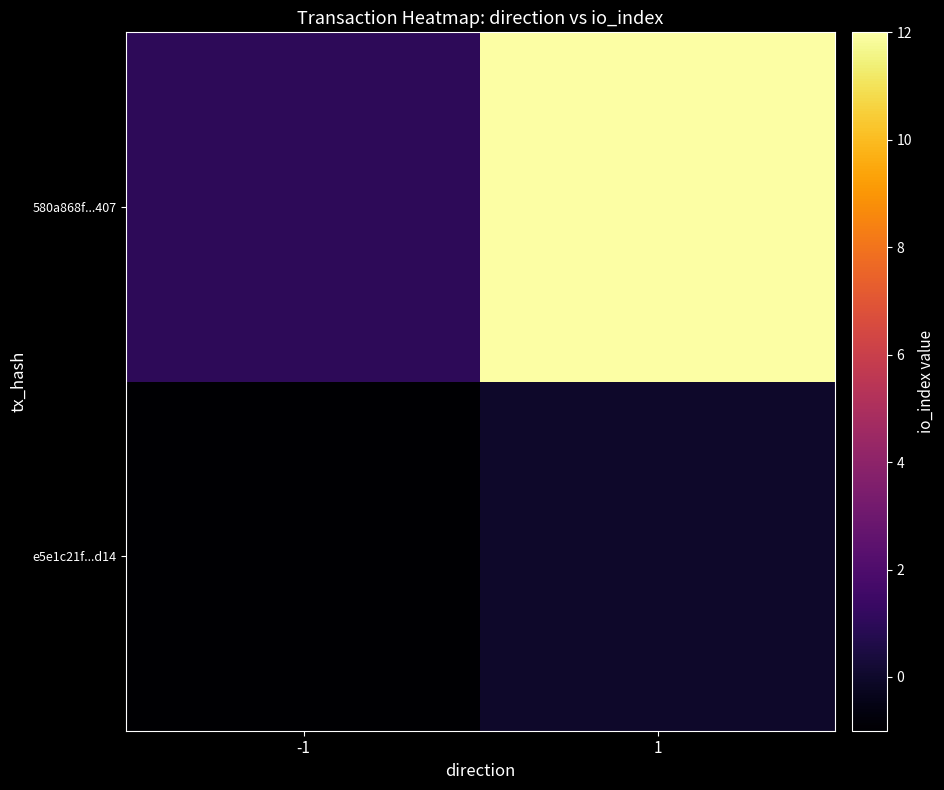

Reading left to right, what are all the values shown in this chart?

e5e1c21f...d14: -1=-1	1=0
580a868f...407: -1=1	1=12